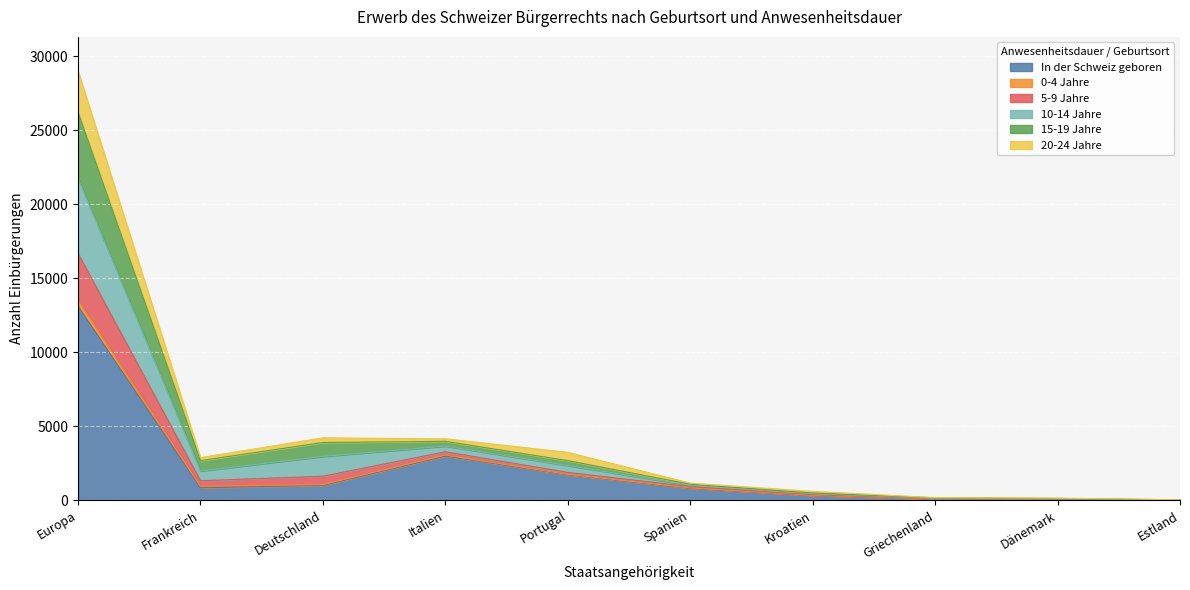

The value of 10-14 Jahre at Kroatien is 787. True or false?

False